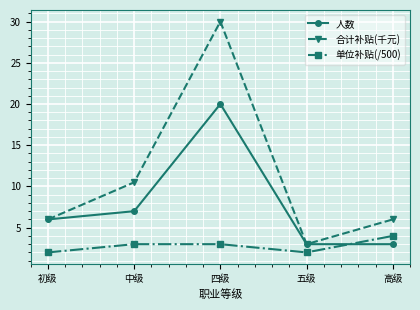

At which label does 合计补贴(千元) reach its peak?

四级